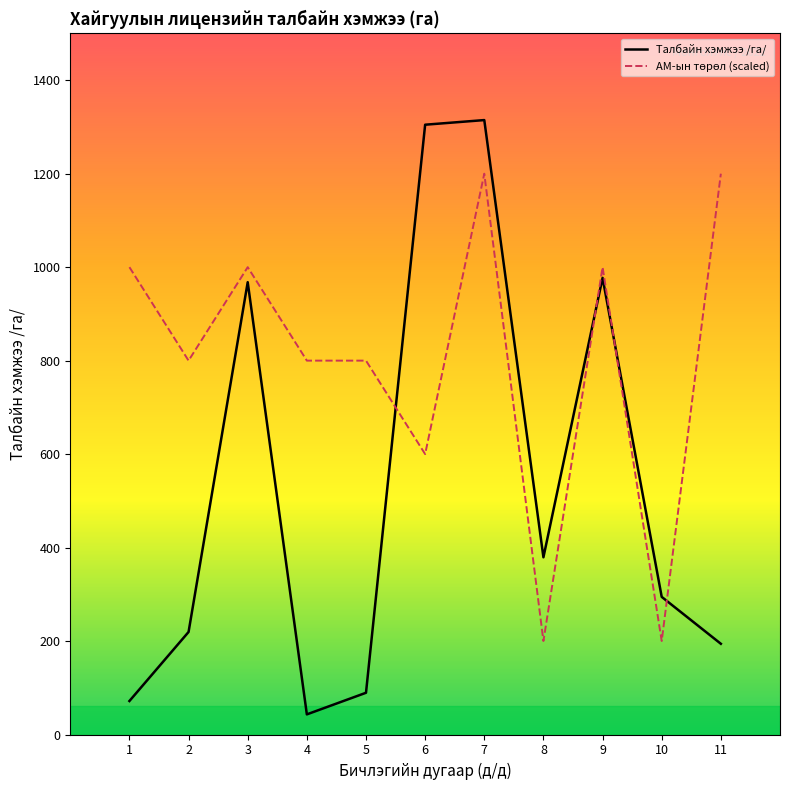

Is this an area chart (filled region under the line)?

No